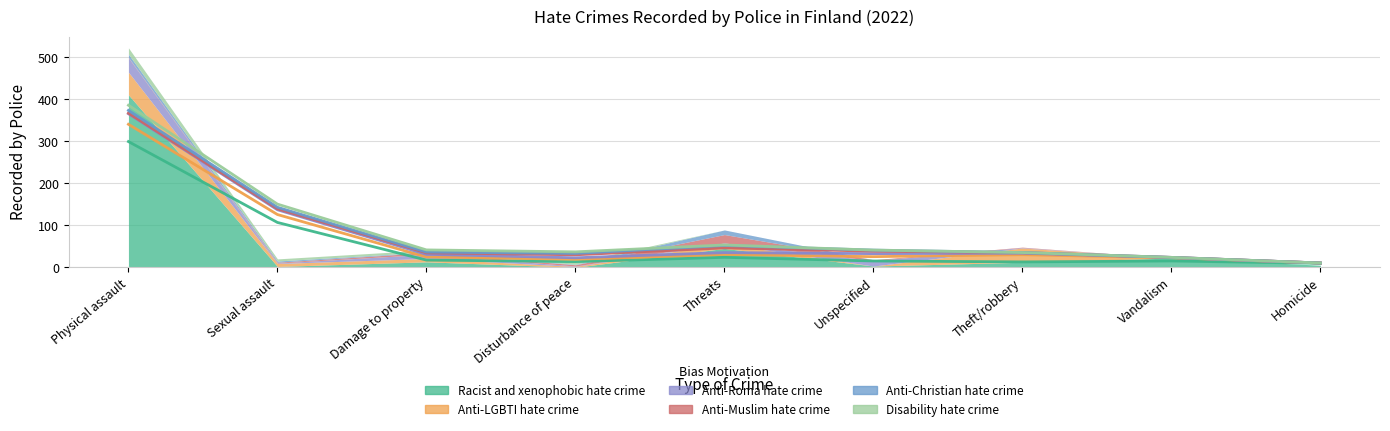

After their last crossing, which series has the higher values: Racist and xenophobic hate crime or Disability hate crime?

Racist and xenophobic hate crime